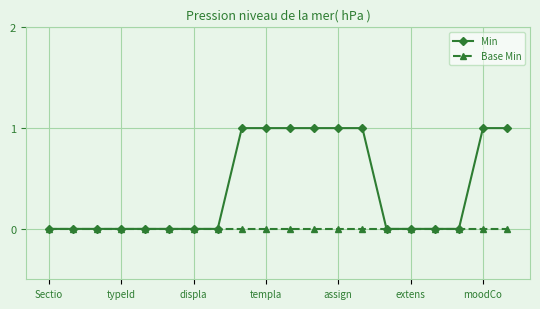

Which series has the largest range (max minus min)?

Min